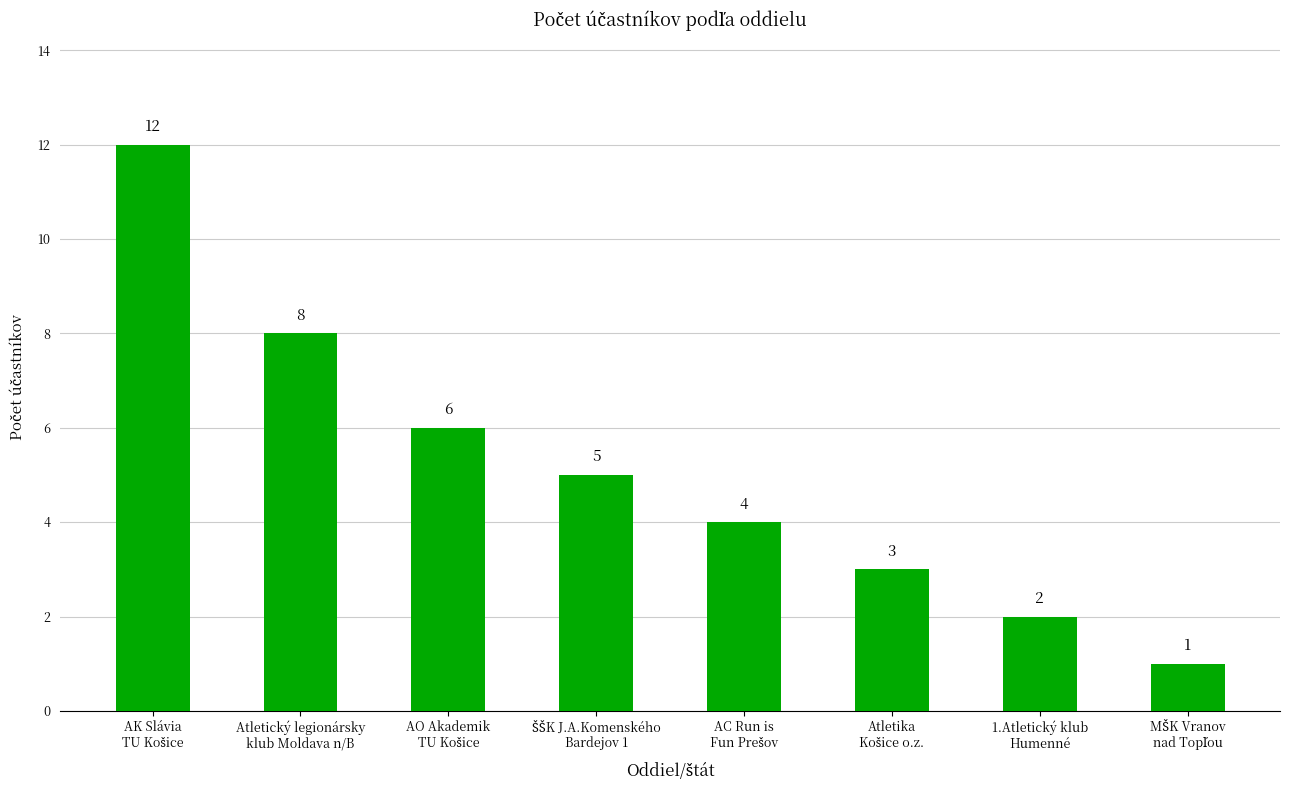

What is the value of the 6th bar from the left?

3